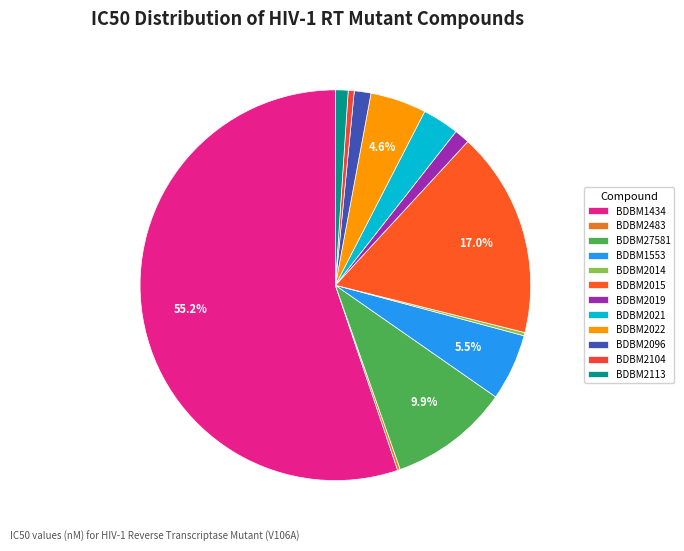

Is there a majority slice in this chart?

Yes